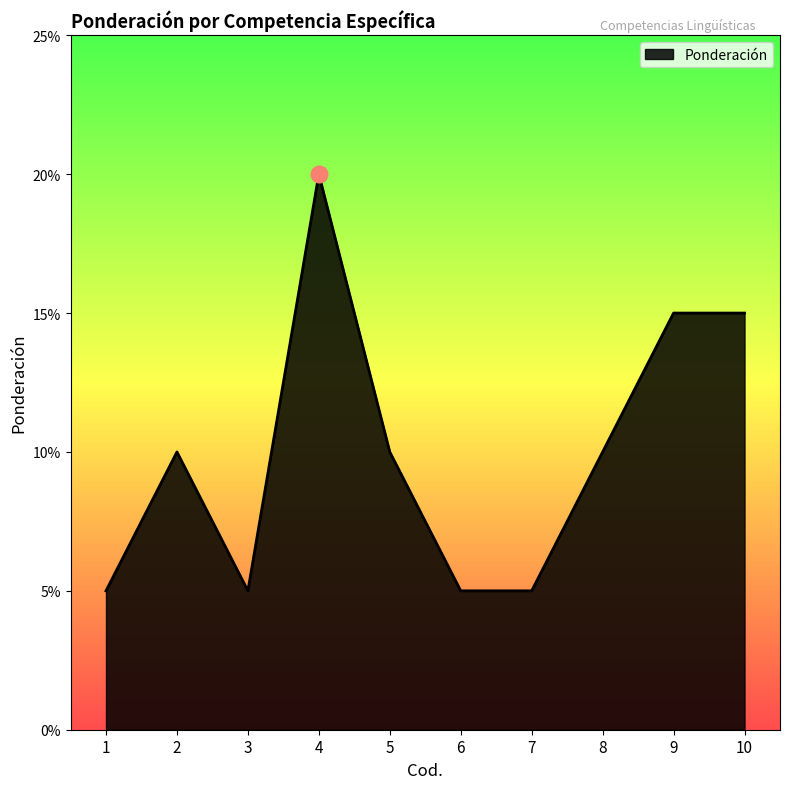

Does the chart display data point markers on the line(s)?

No